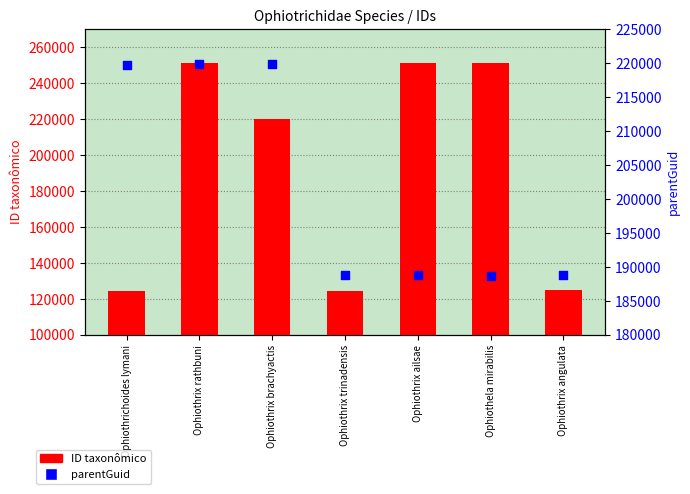

Which series has the widest spread of Y values?

ID taxonômico